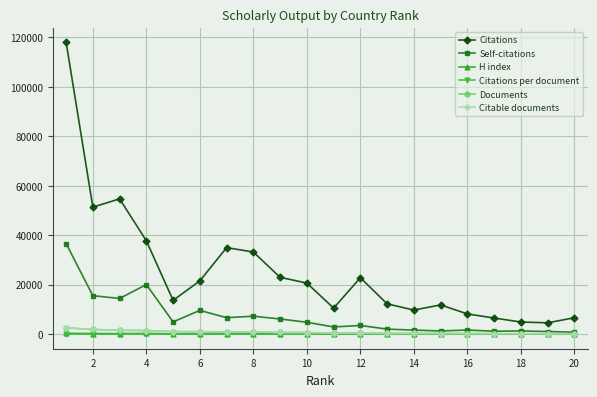

Which series has the largest total across all categories?

Citations